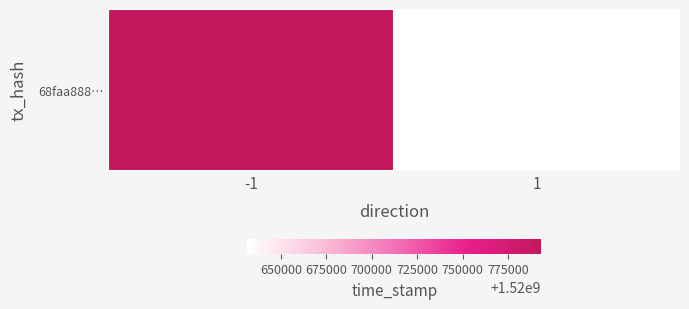

Where is the data nearest to the value 1520712314?

1